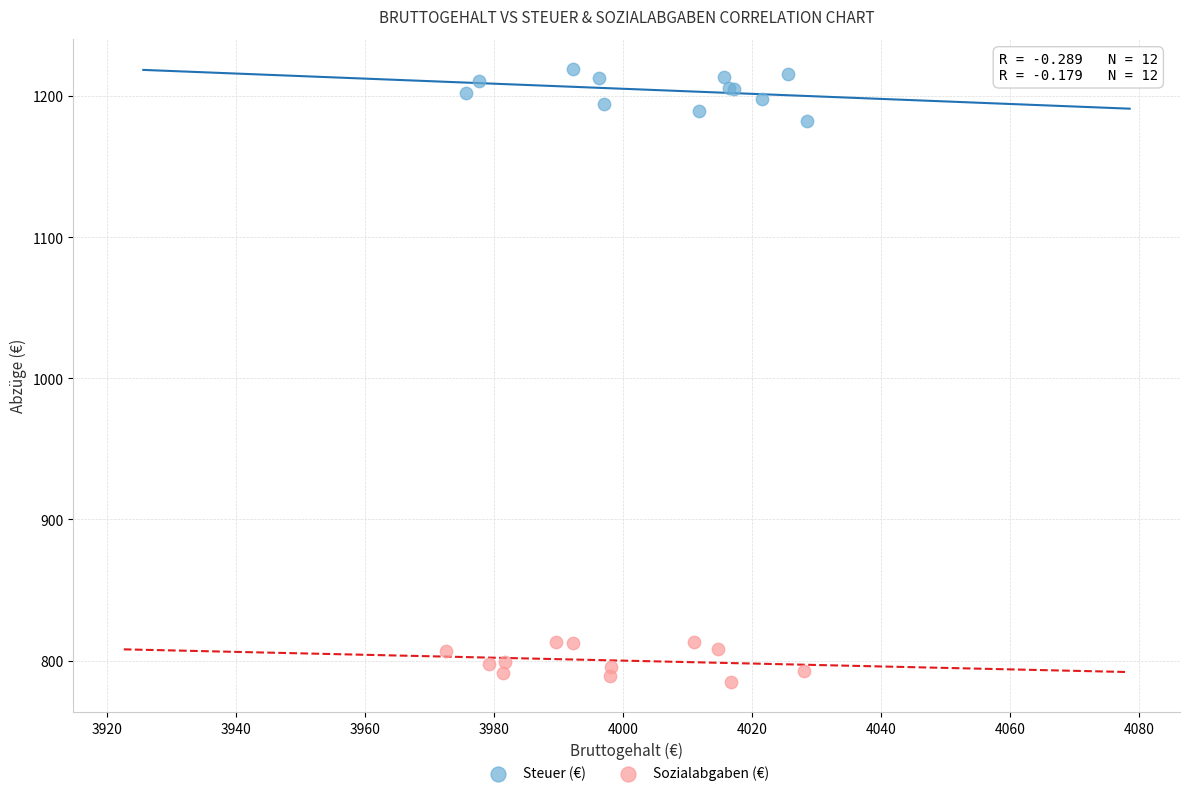

Which series contains the lowest Y value?

Sozialabgaben (€)